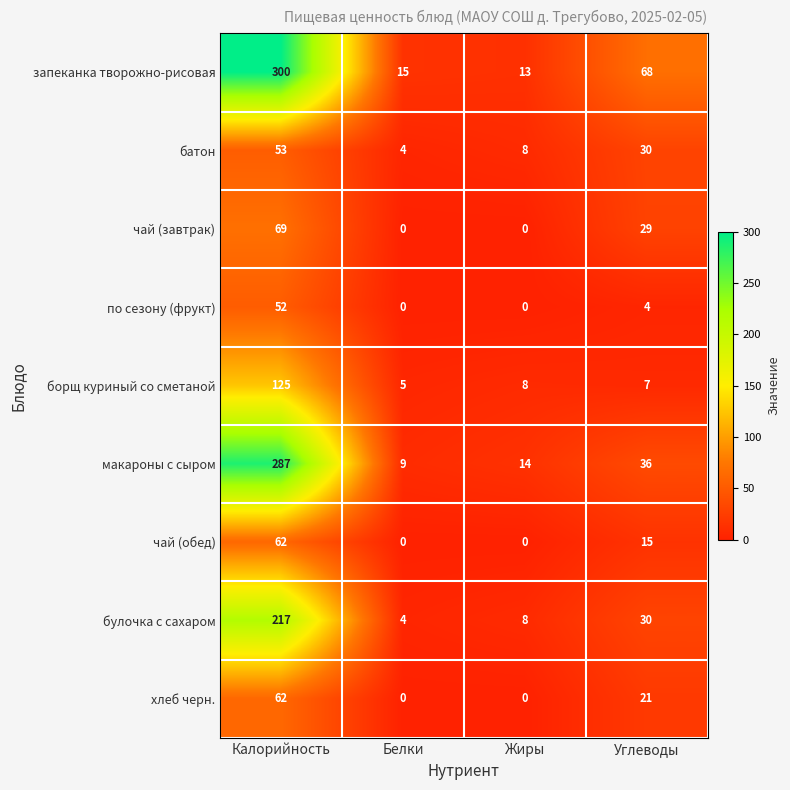

The value of булочка с сахаром at Белки is 6. True or false?

False